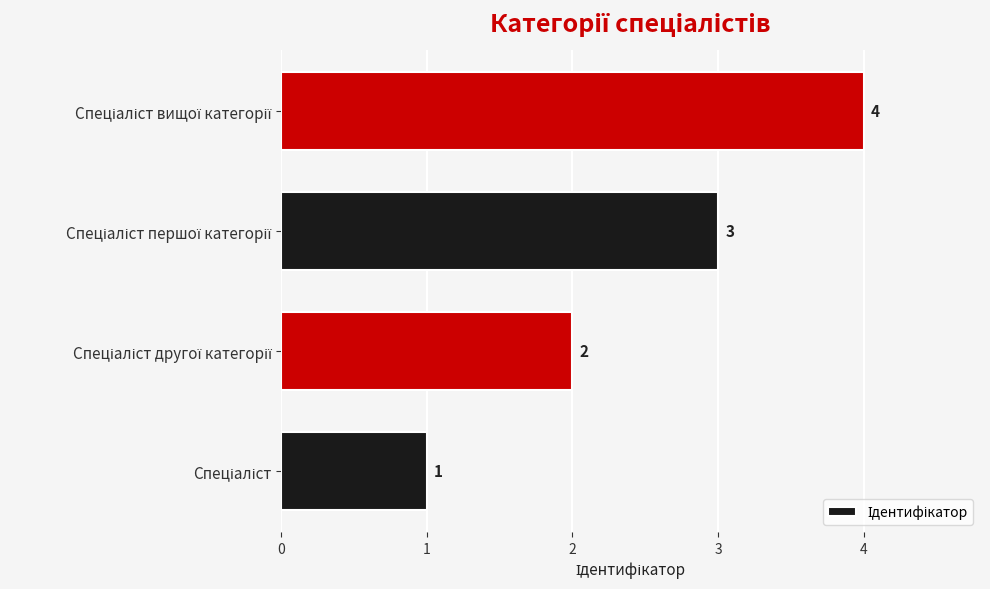

Count the values in the range 2 to 4.

3